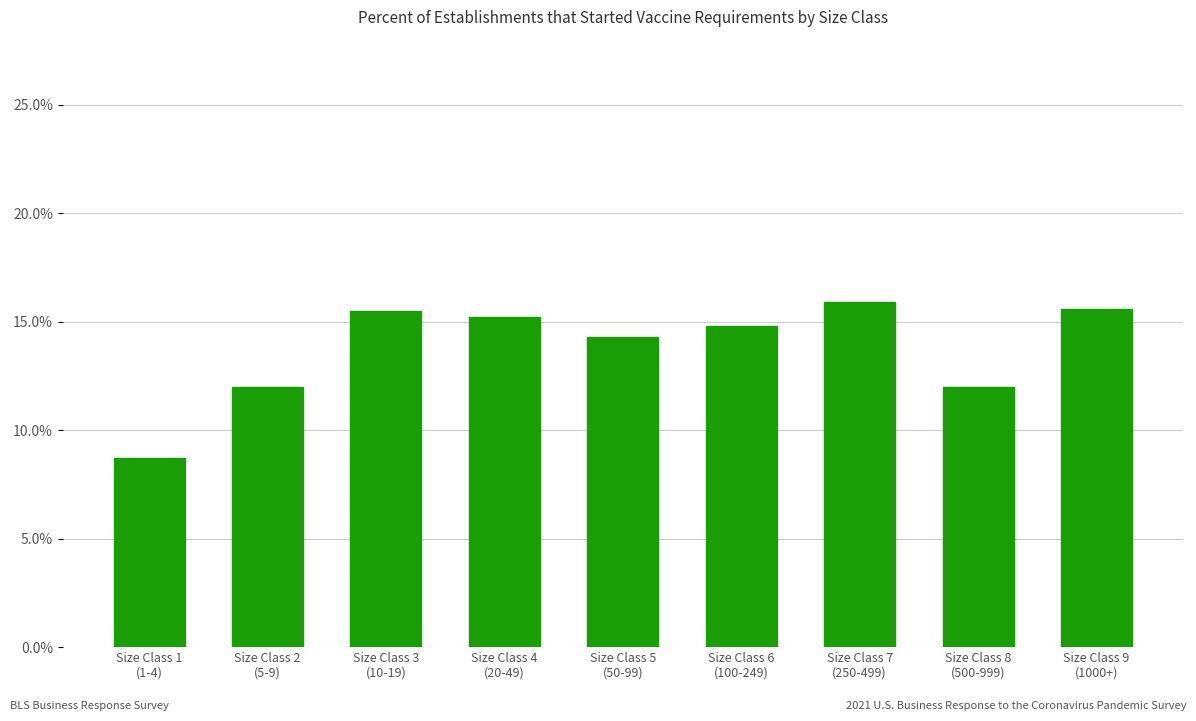

Read the value at Size Class 5
(50-99).

14.3